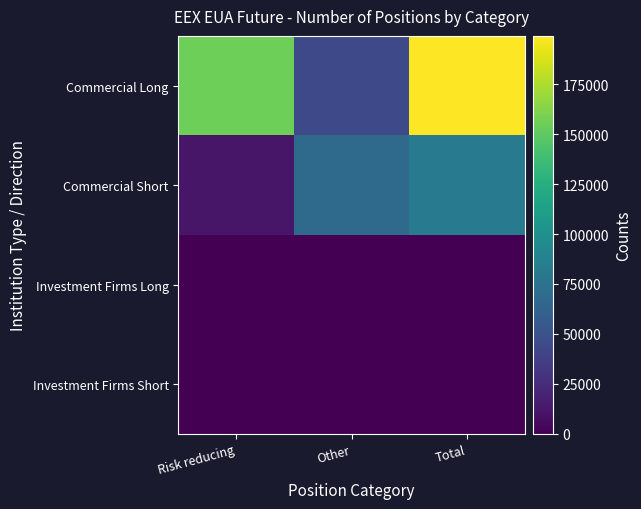

How many categories are shown in the chart?

3